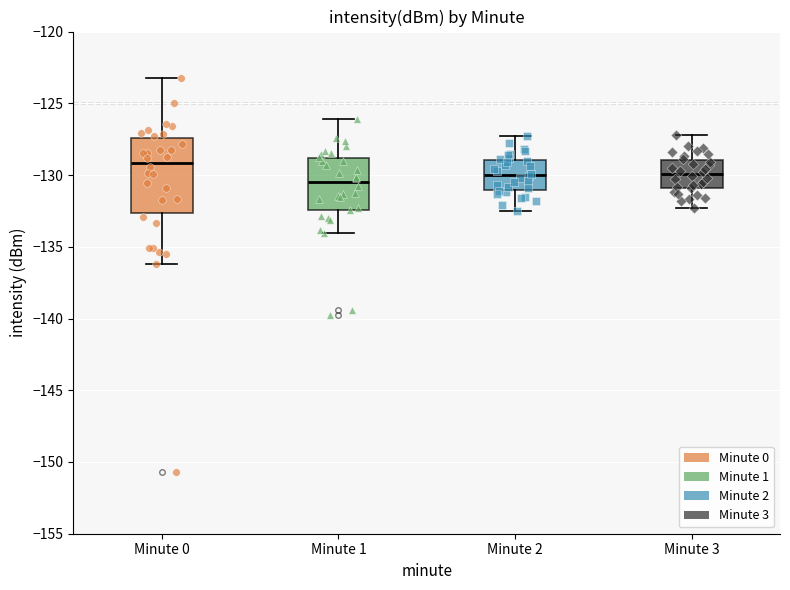

Reading left to right, read every box against the y-axis: the position of its median line, the range the box covers, and the ends of its whiskers. The values are not printed on the chart, so give them approximately, as read against the axis.

Minute 0: median -129.0, box -132.5 to -127.5, whiskers -136.0 to -123.5
Minute 1: median -130.5, box -132.5 to -129.0, whiskers -134.0 to -126.0
Minute 2: median -130.0, box -131.0 to -129.0, whiskers -132.5 to -127.5
Minute 3: median -130.0, box -131.0 to -129.0, whiskers -132.5 to -127.0